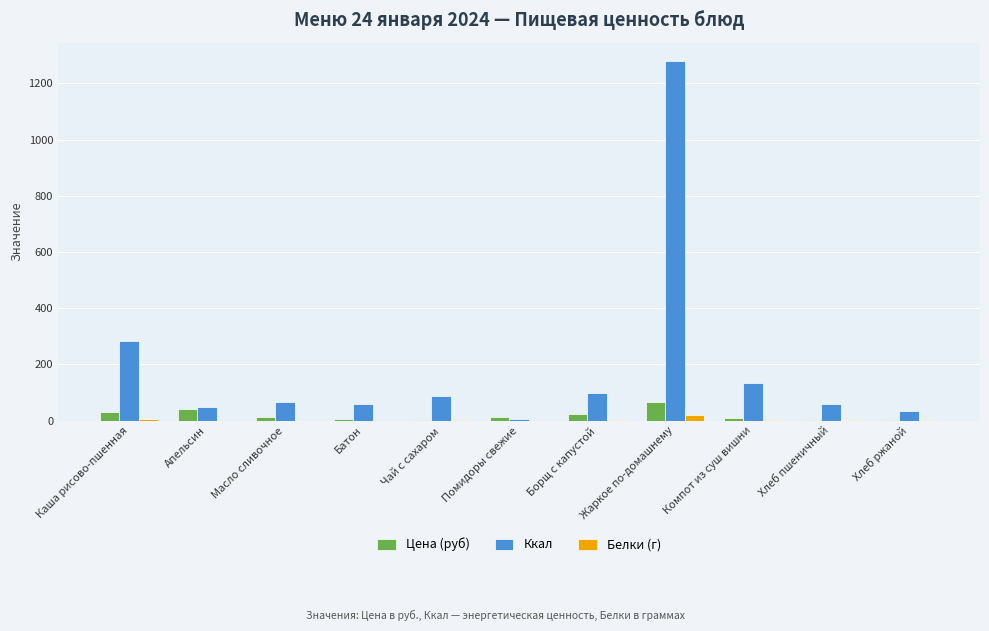

What is the spread (max minus min) of values at Чай с сахаром?

87.0